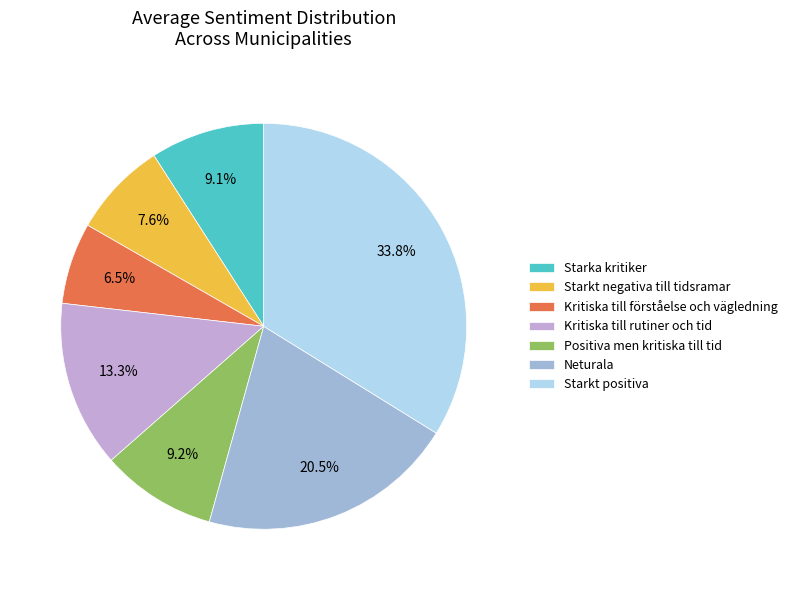

How many segments does this pie chart have?

7